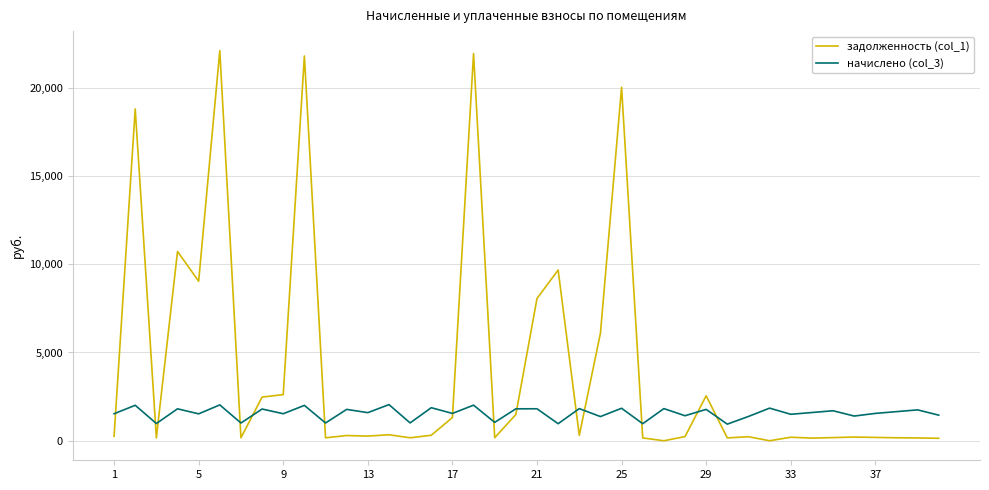

Rank the series by their maximum value, from highest to lowest.

задолженность (col_1), начислено (col_3)